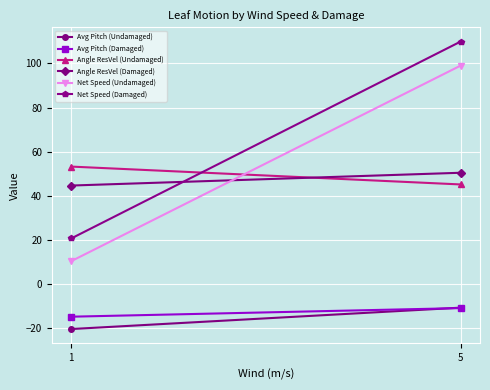

What is the average value of the Avg Pitch (Damaged) series?

-12.9